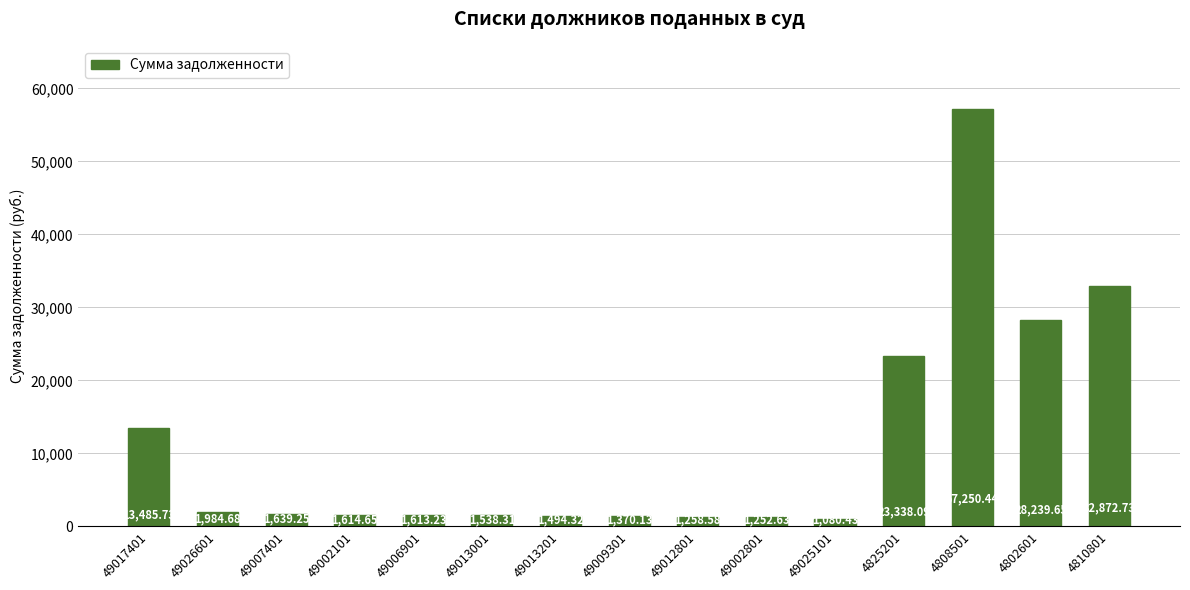

What is the approximate value at 4810801?

32872.7